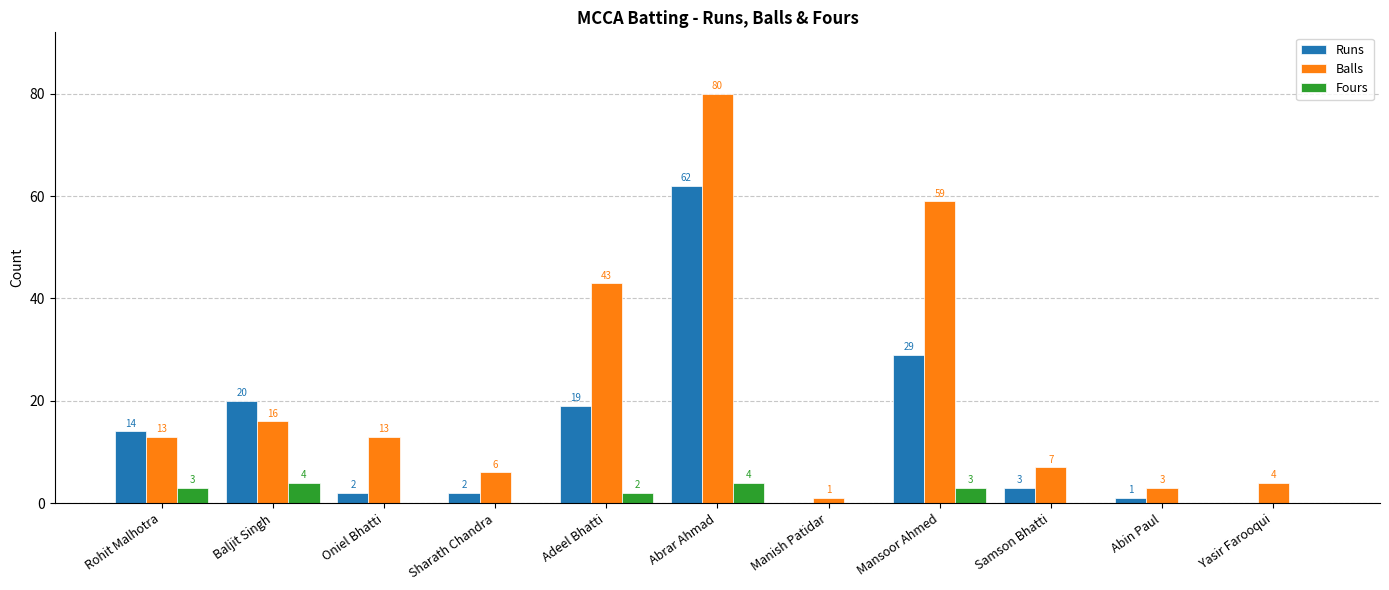

What is the difference between the Balls values at Oniel Bhatti and Baljit Singh?

3